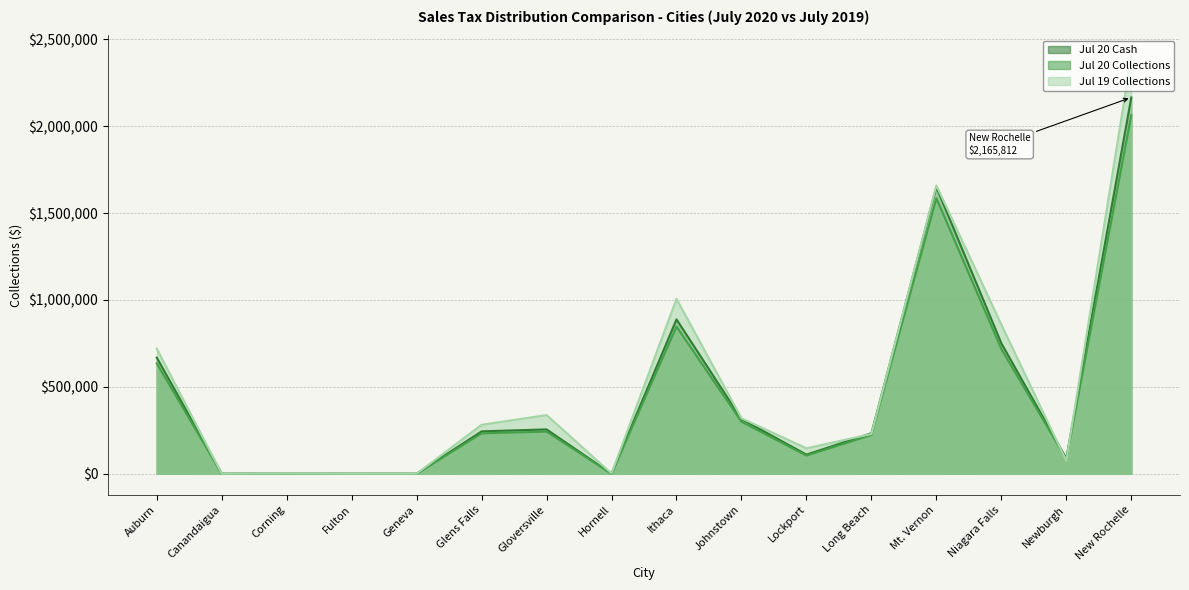

What is the value of the Jul 20 Cash point at the 10th from the left?

314923.2